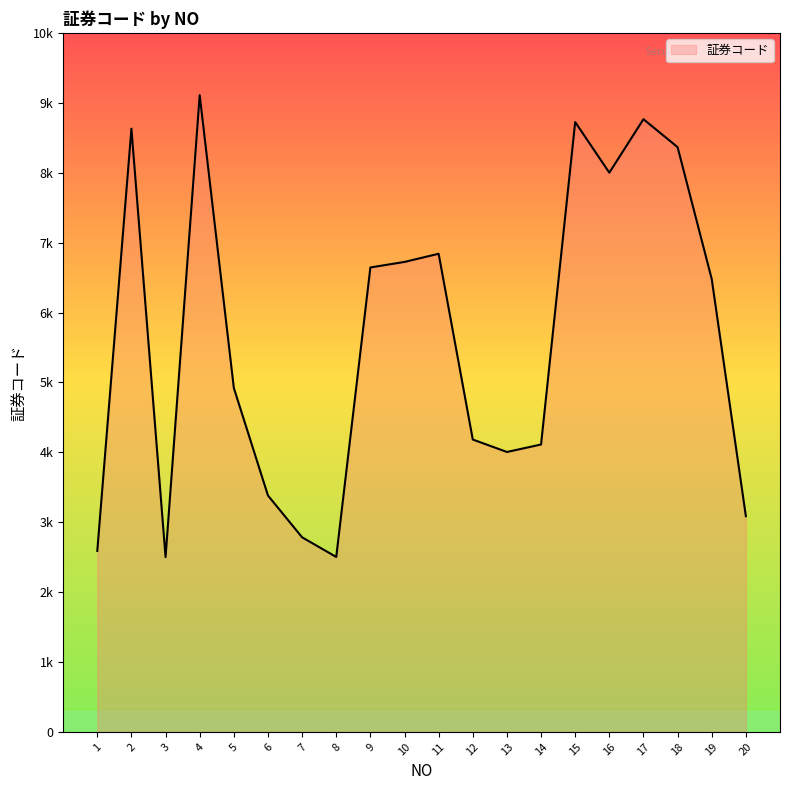

Where does the data first go above 6479?

2